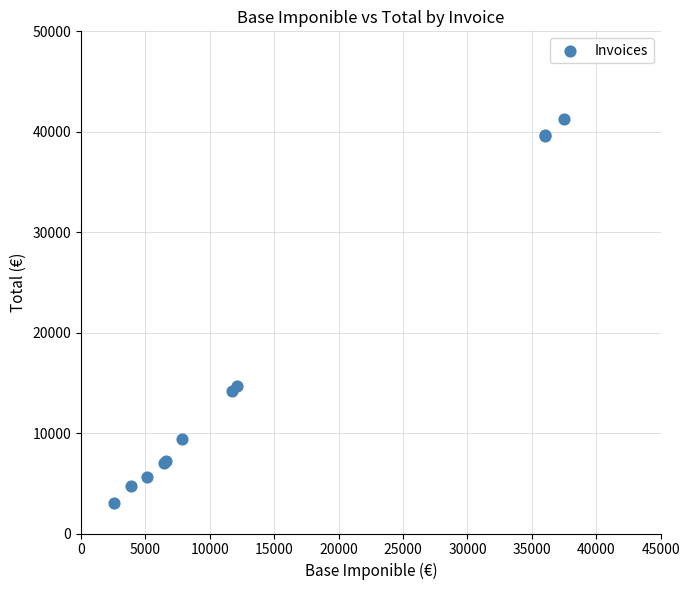

What Y value in the scatter plot is closest to 22182?

14681.1